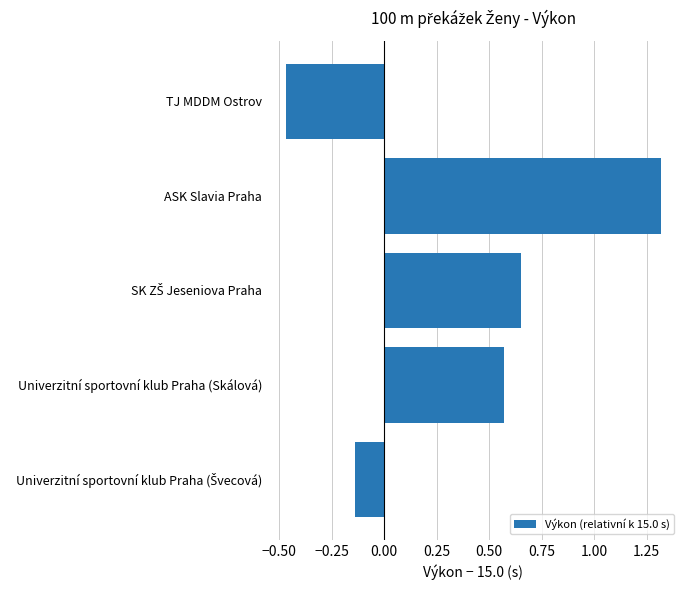

Which label corresponds to the largest value in the chart?

ASK Slavia Praha